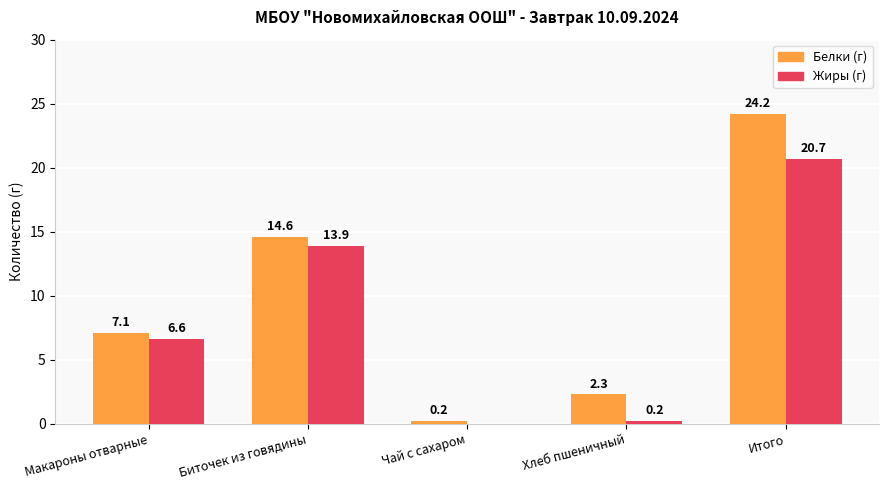

What are all the series names shown in the legend?

Белки (г), Жиры (г)